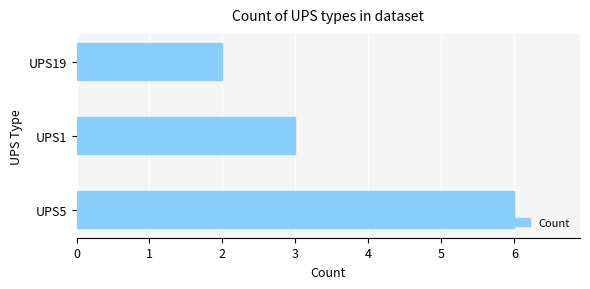

How many bars are there in total?

3